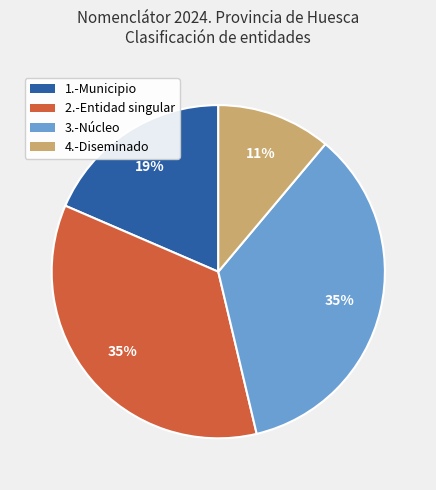

To the nearest percent, what portion does 4.-Diseminado represent?

11%